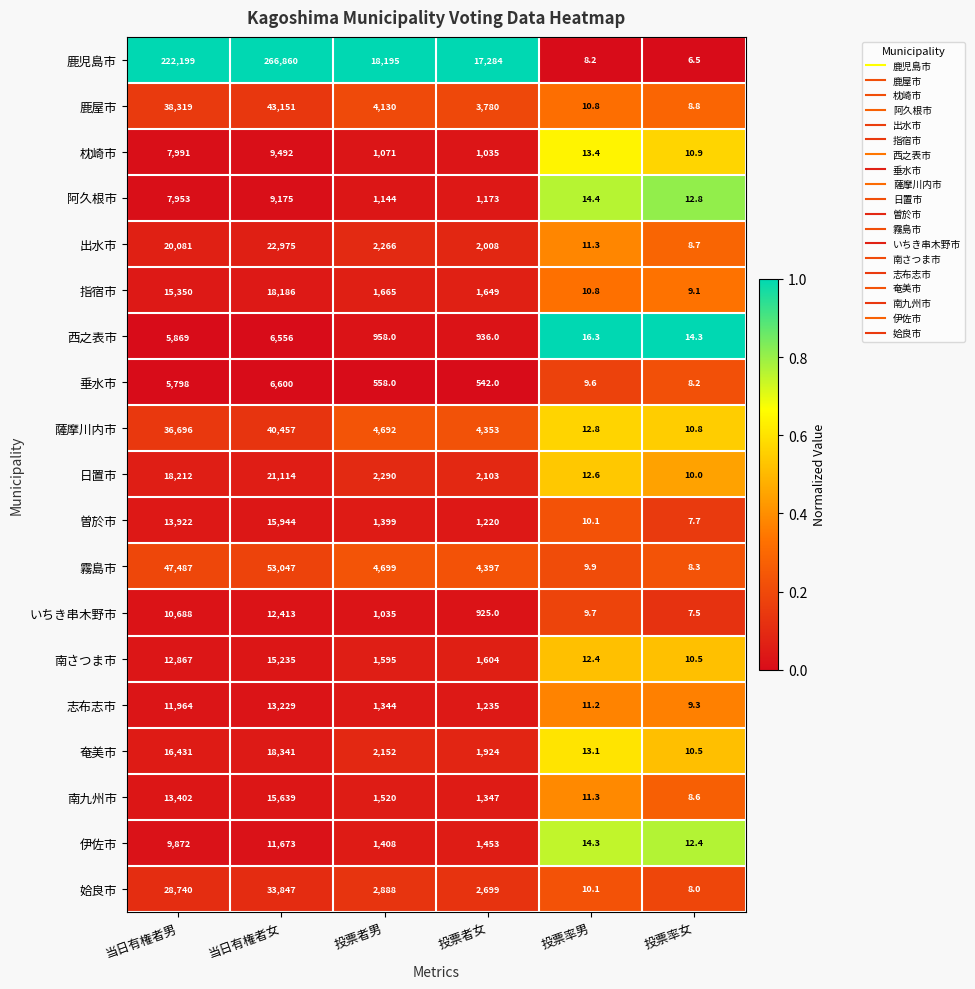

Is it true that 鹿児島市 equals 18195.0 at 投票者男?

True